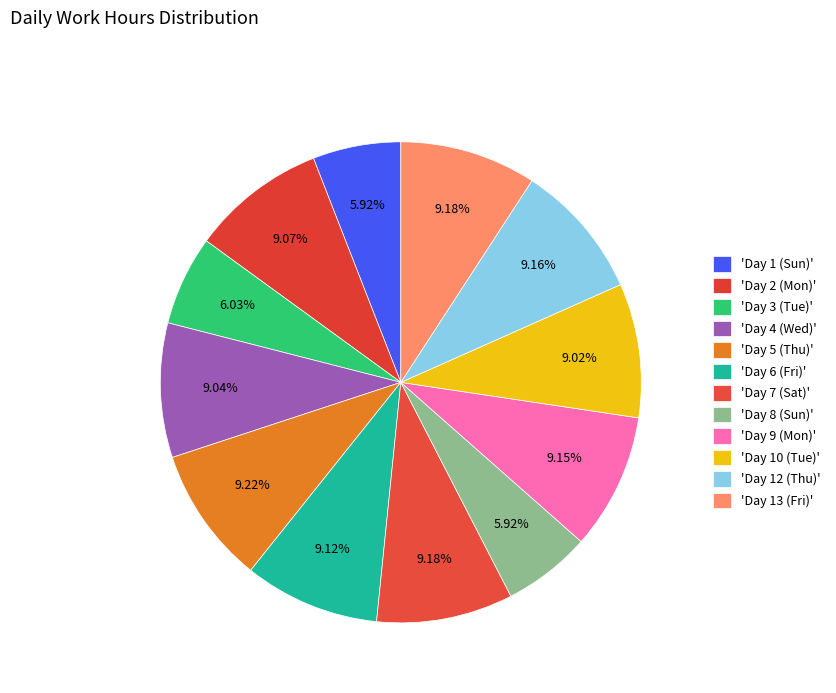

Rank the categories by value from highest to lowest.

Day 5 (Thu), Day 7 (Sat), Day 13 (Fri), Day 12 (Thu), Day 9 (Mon), Day 6 (Fri), Day 2 (Mon), Day 4 (Wed), Day 10 (Tue), Day 3 (Tue), Day 8 (Sun), Day 1 (Sun)